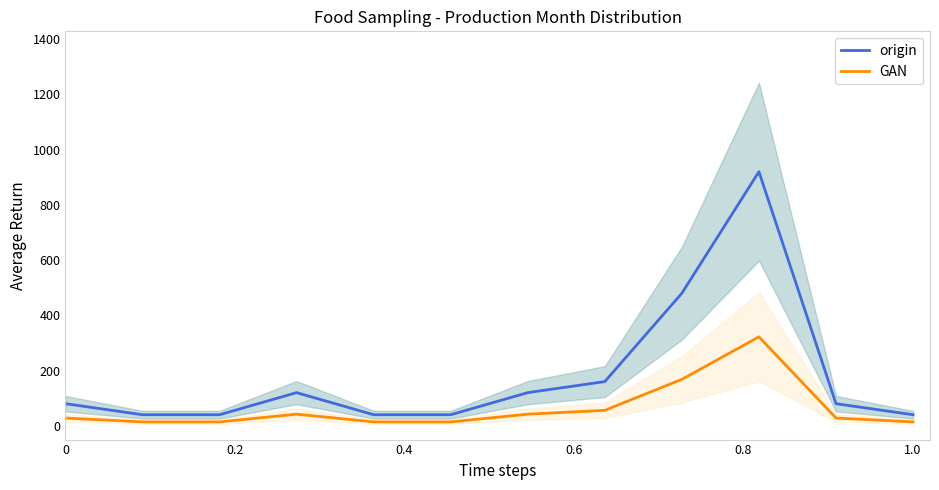

What is the maximum value for GAN?

322